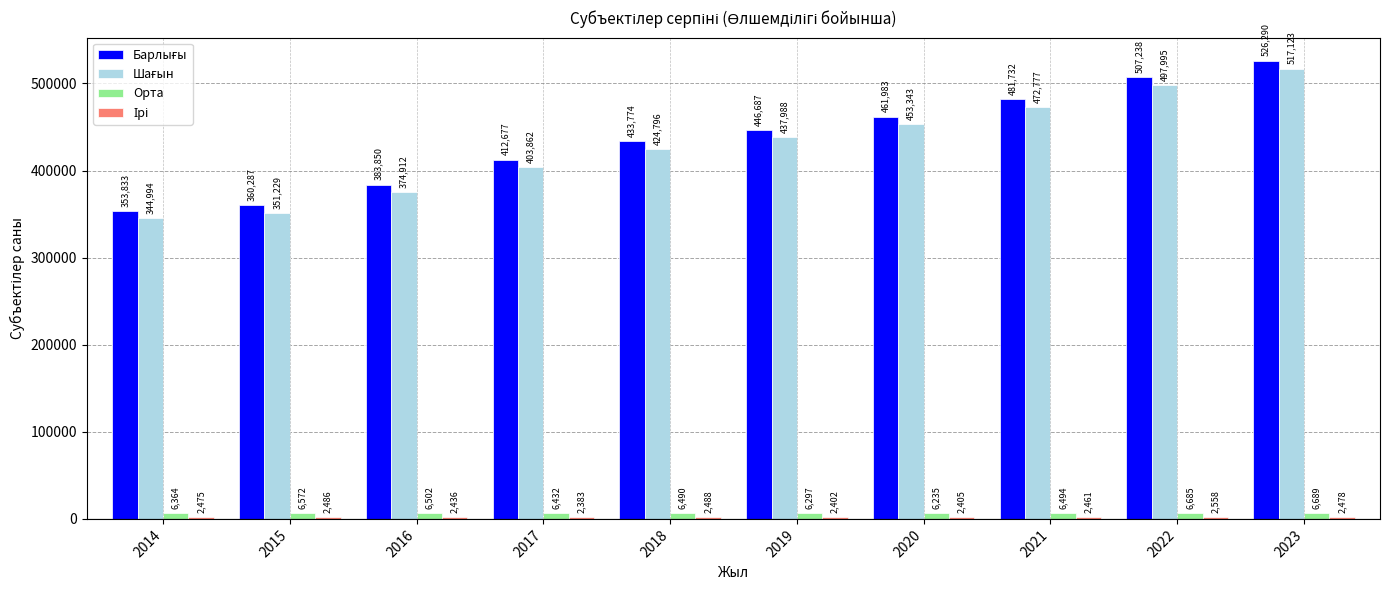

What is the spread (max minus min) of values at 2023?

523812